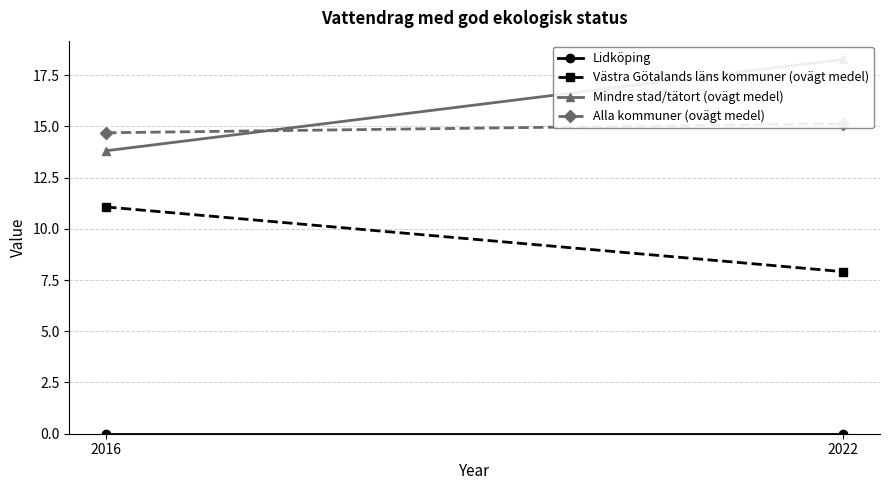

What is the difference between the highest and lowest values at 2022?

18.3